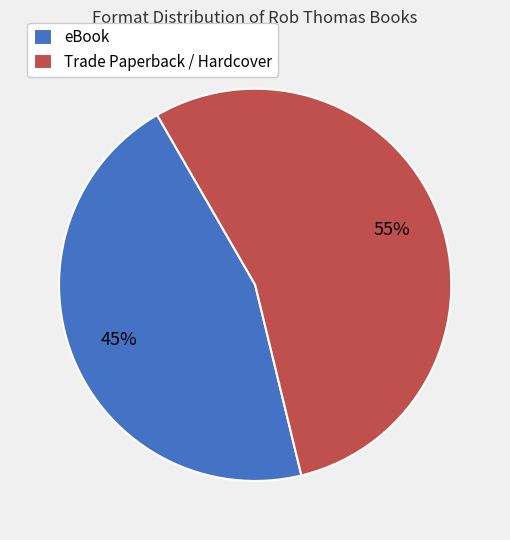

Which category has the biggest portion of the pie?

Trade Paperback / Hardcover